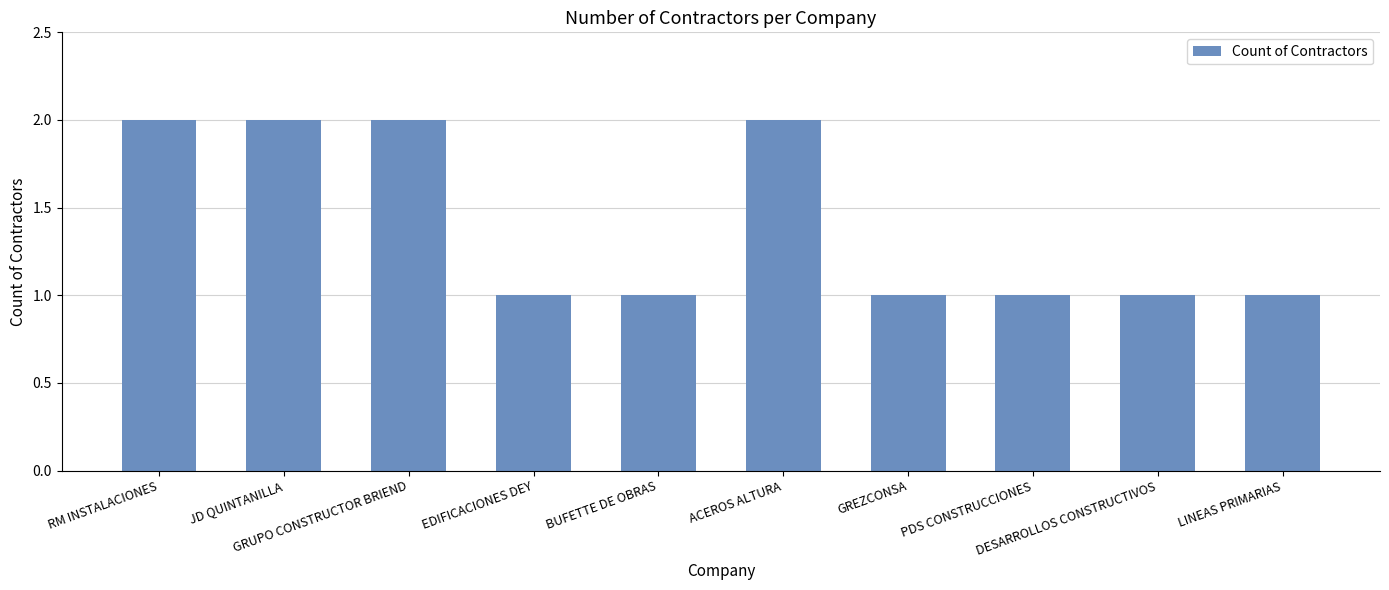

Reading left to right, list all the values displayed in this chart.

RM INSTALACIONES=2	JD QUINTANILLA=2	GRUPO CONSTRUCTOR BRIEND=2	EDIFICACIONES DEY=1	BUFETTE DE OBRAS=1	ACEROS ALTURA=2	GREZCONSA=1	PDS CONSTRUCCIONES=1	DESARROLLOS CONSTRUCTIVOS=1	LINEAS PRIMARIAS=1